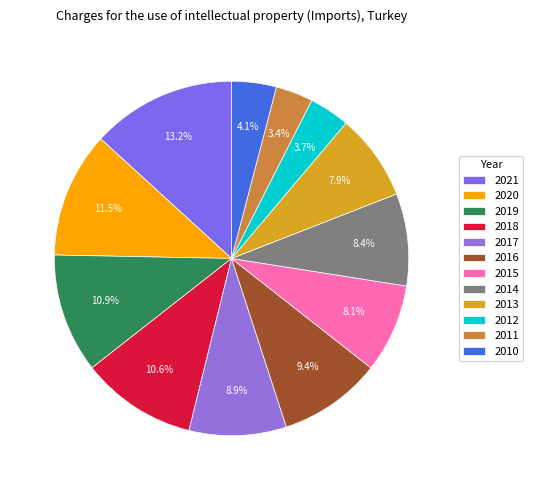

To the nearest percent, what portion does 2016 represent?

9%